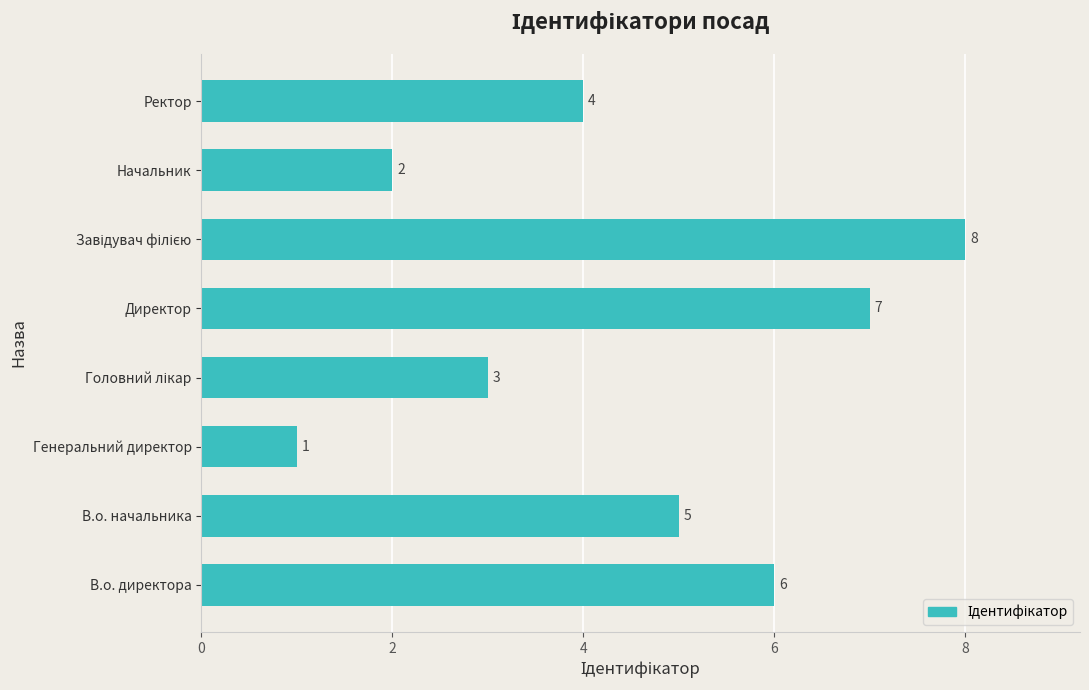

Reading bottom to top, what are all the values shown in this chart?

6	5	1	3	7	8	2	4